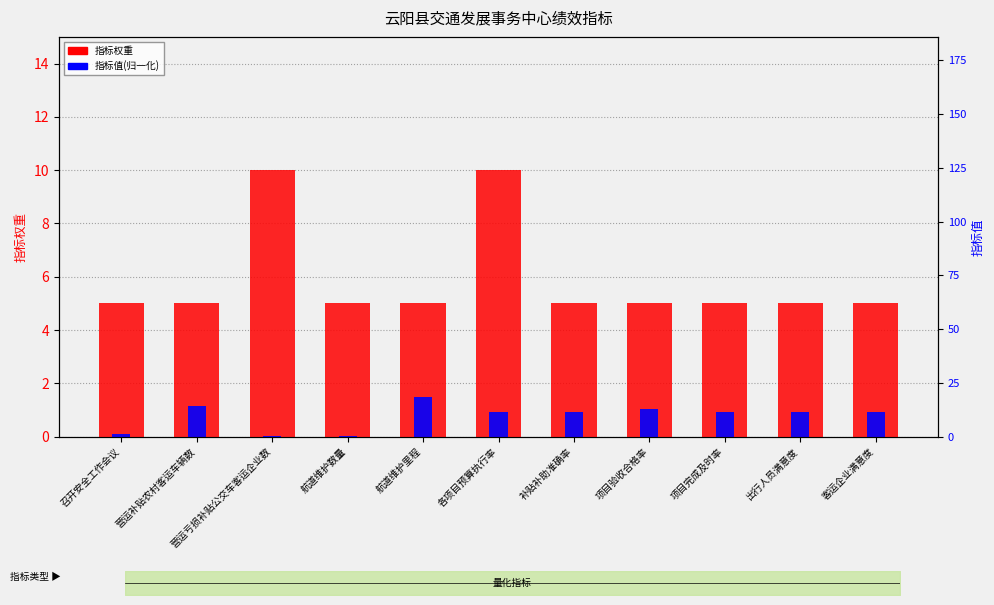

Is it true that 指标值(归一化) equals 2.5 at 航道维护里程?

False